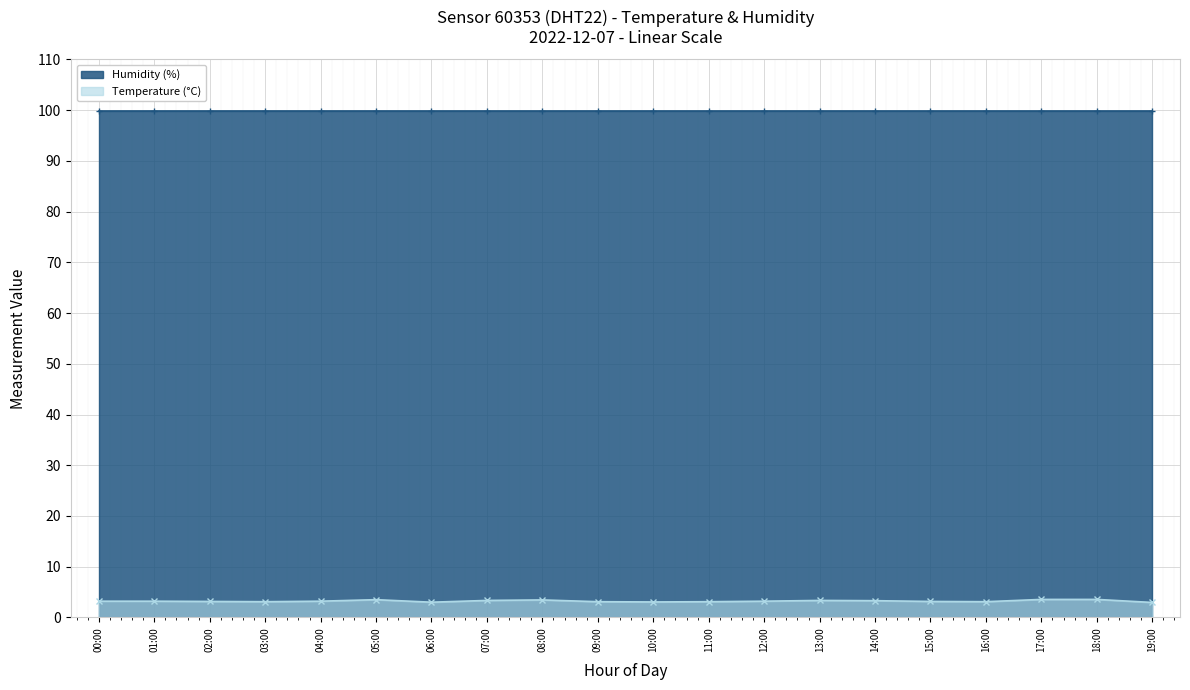

True or false: humidity and temperature cross at least once.

False